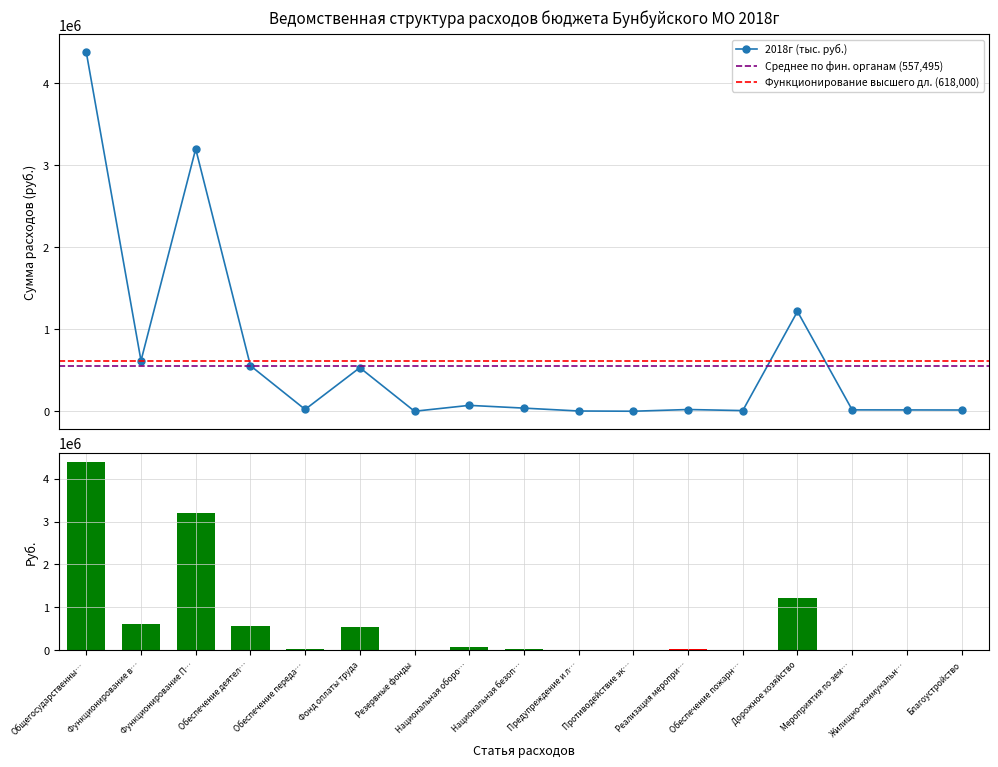

True or false: 2018г (тыс. руб.) has more than 1 points higher than both neighbors.

True